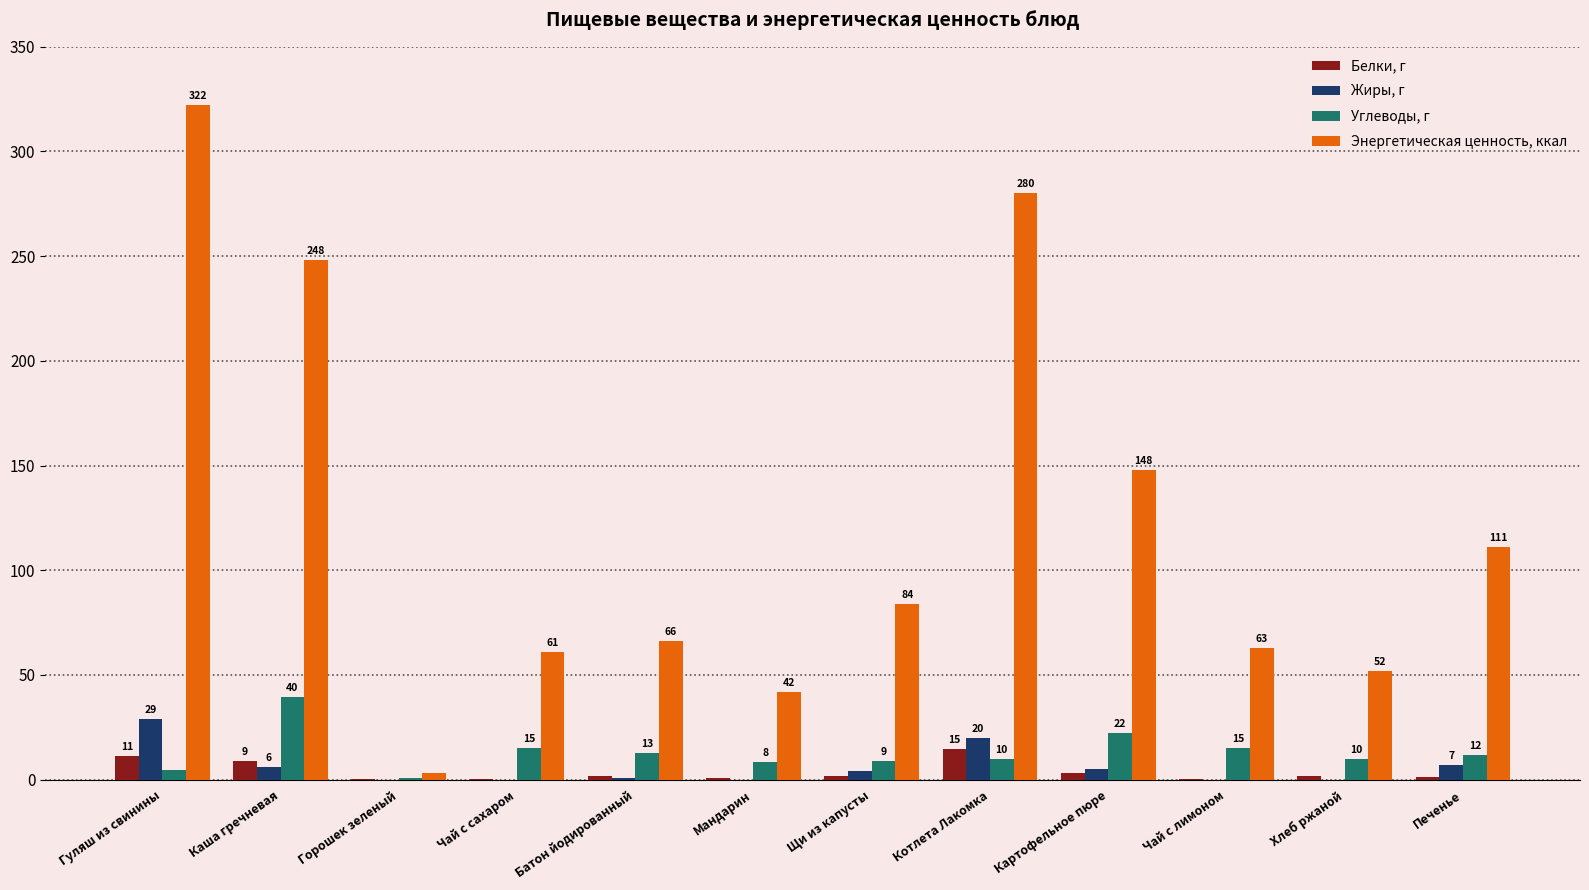

What is the sum of all Энергетическая ценность, ккал values?

1480.0